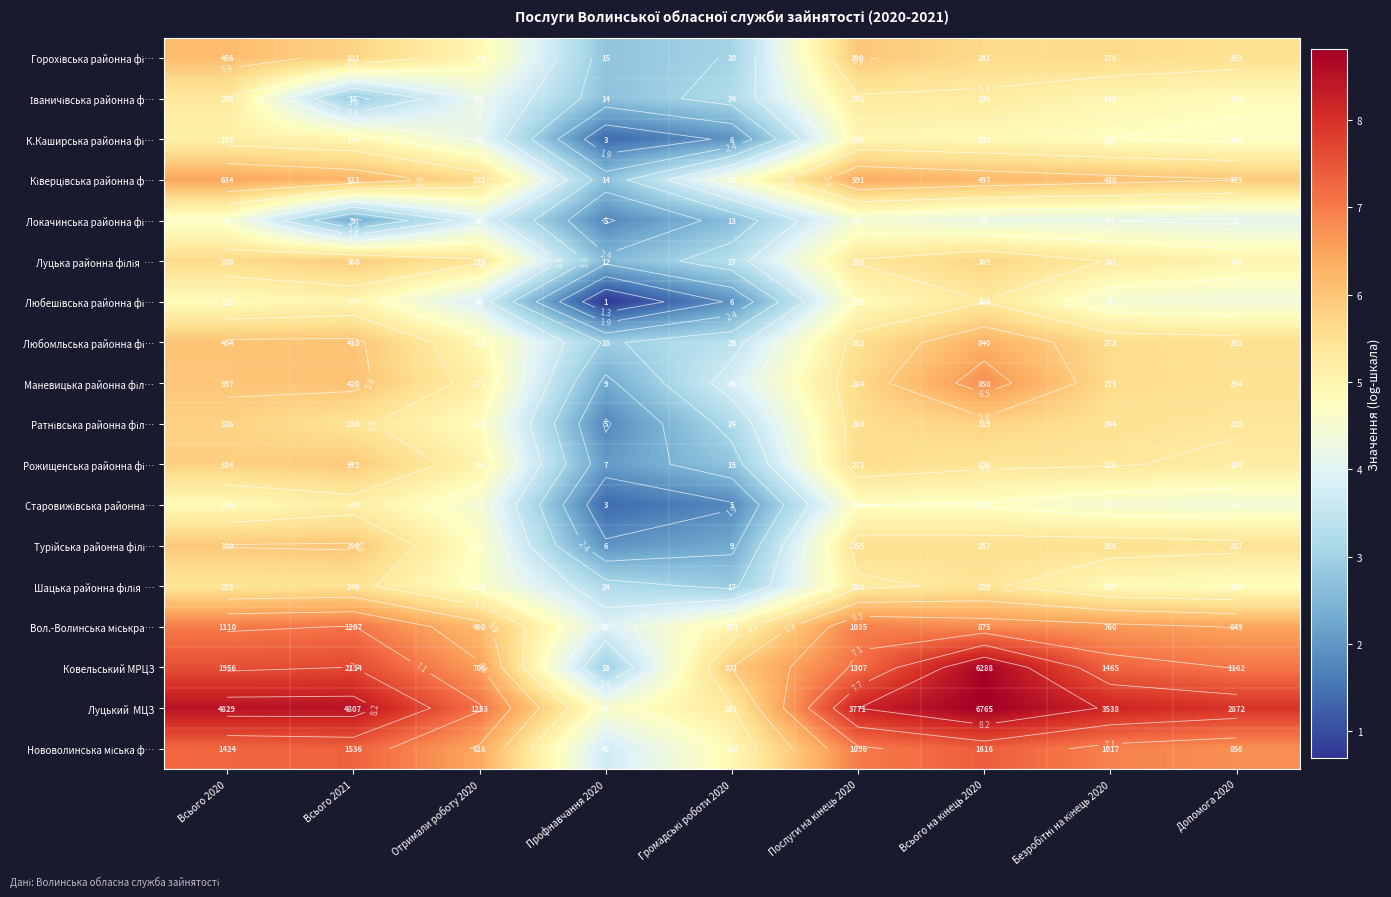

The К.Каширська районна фі… series shows 2.1 at Отримали роботу 2020. True or false?

False